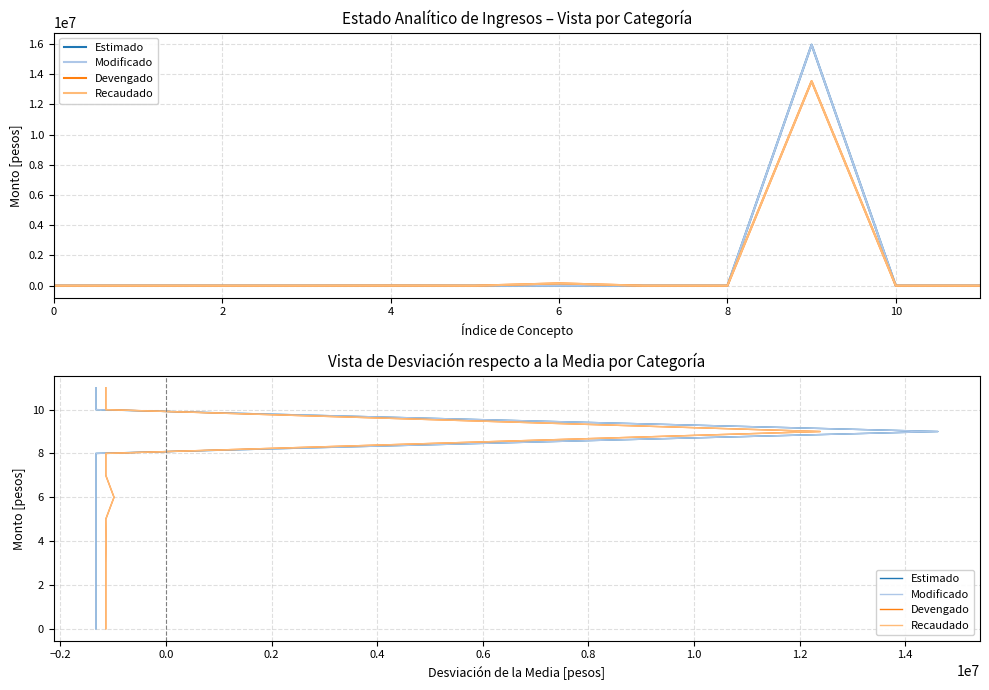

True or false: Modificado and Estimado cross at least once.

False